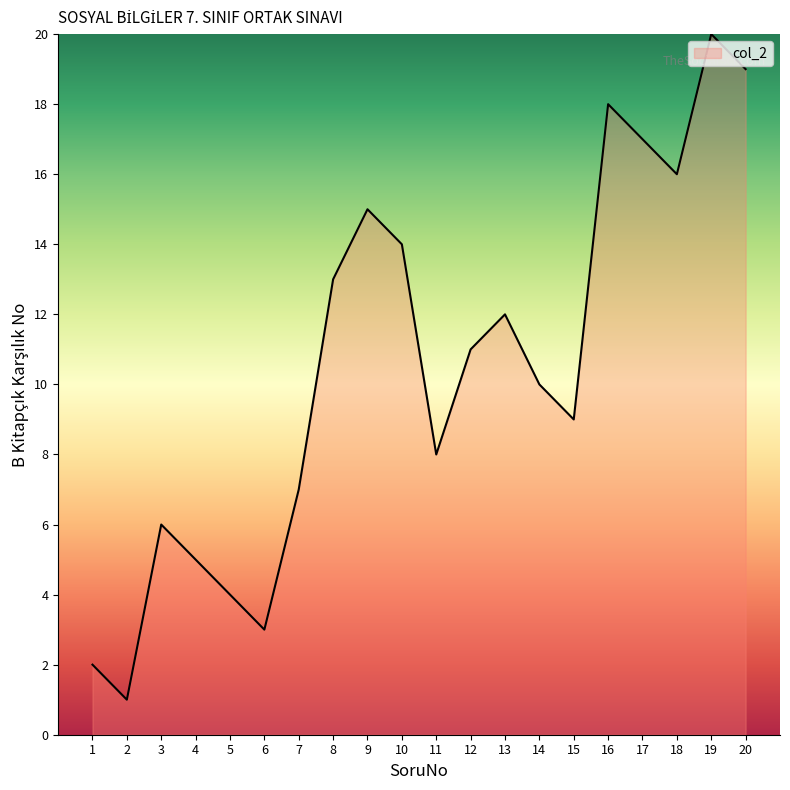

How many lines are shown in the chart?

1